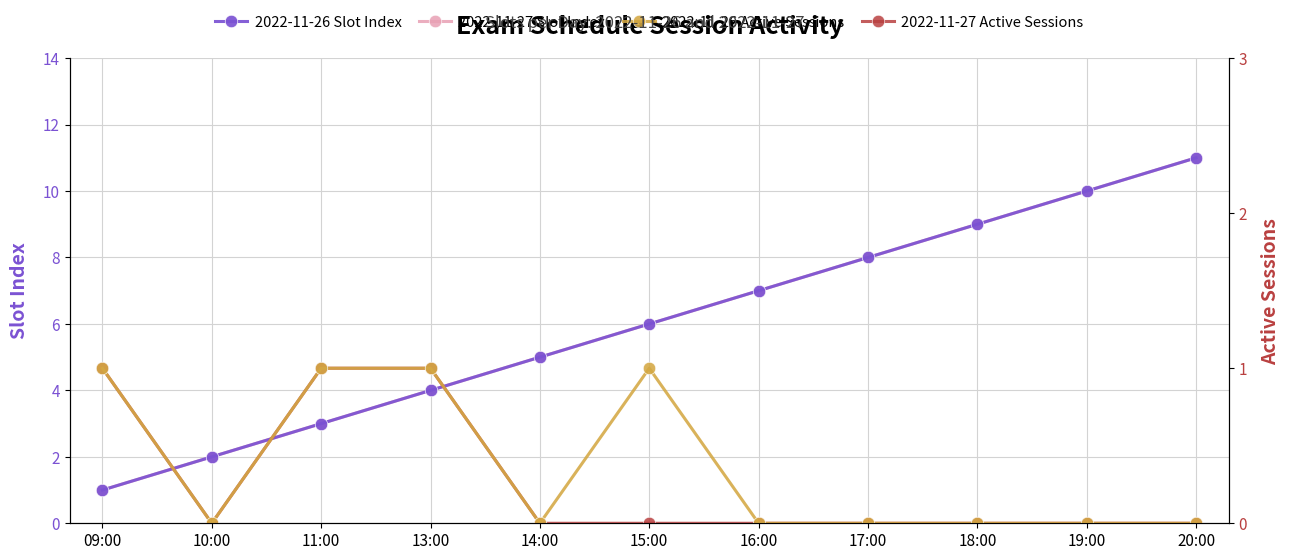

Between 18:00 and 17:00, which is larger?

18:00